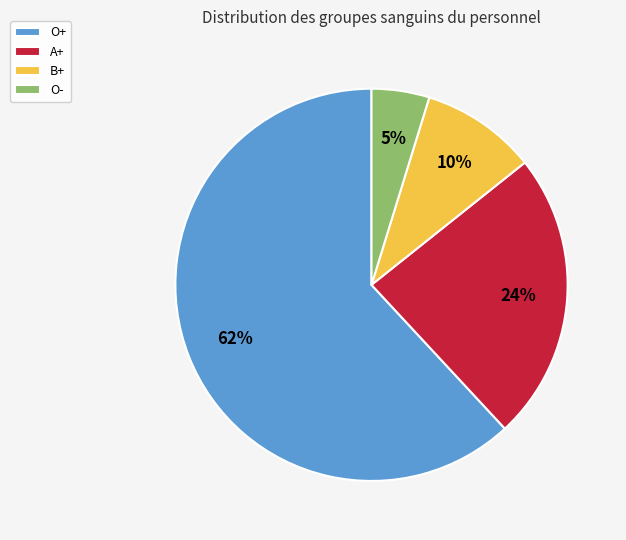

To the nearest percent, what percentage of the pie is B+?

10%